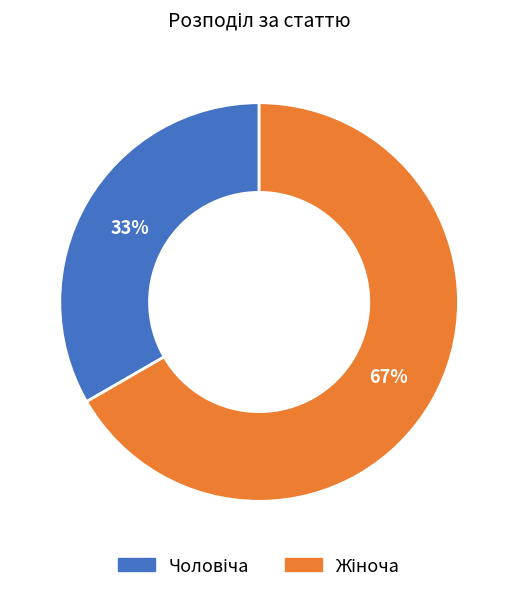

To the nearest percent, what is the average slice percentage?

50%